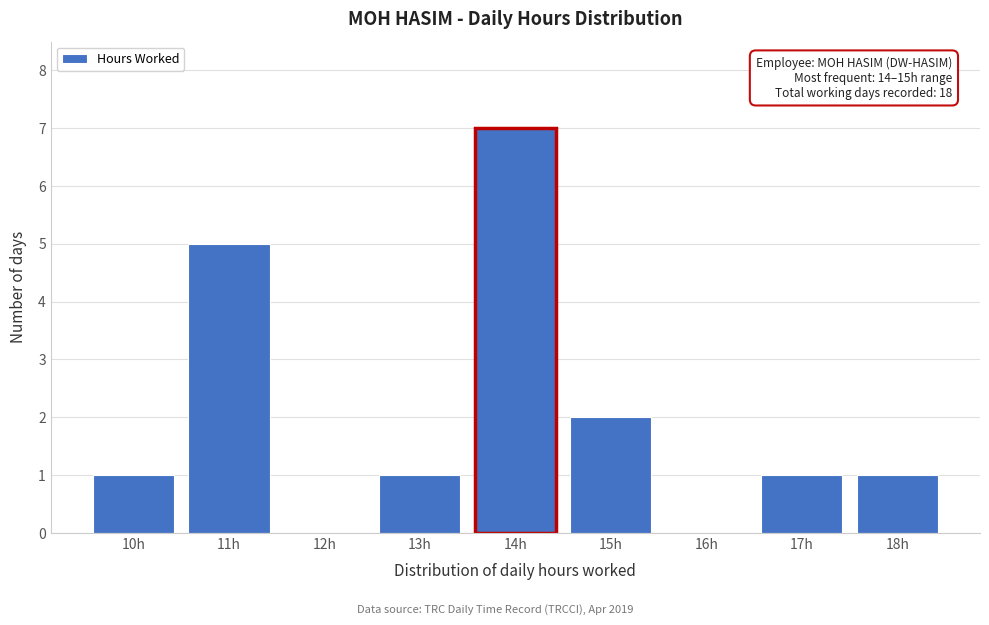

Reading left to right, transcribe all the data shown in this chart.

10h=1	11h=5	12h=0	13h=1	14h=7	15h=2	16h=0	17h=1	18h=1